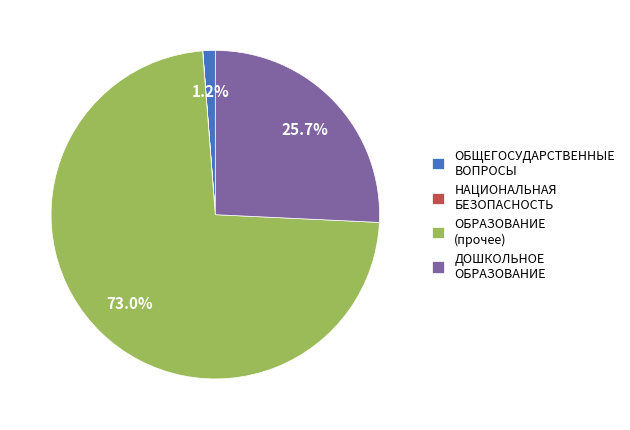

Is it true that ОБЩЕГОСУДАРСТВЕННЫЕ ВОПРОСЫ is 6% of the pie?

False